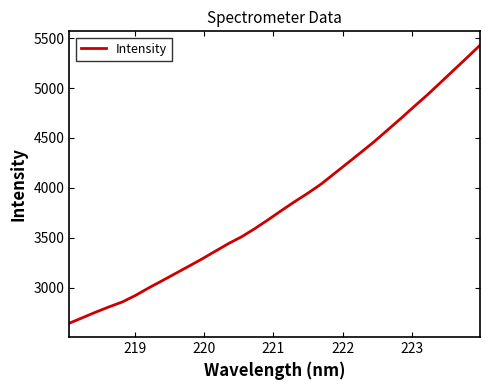

What is the maximum value shown in the chart?

5430.3